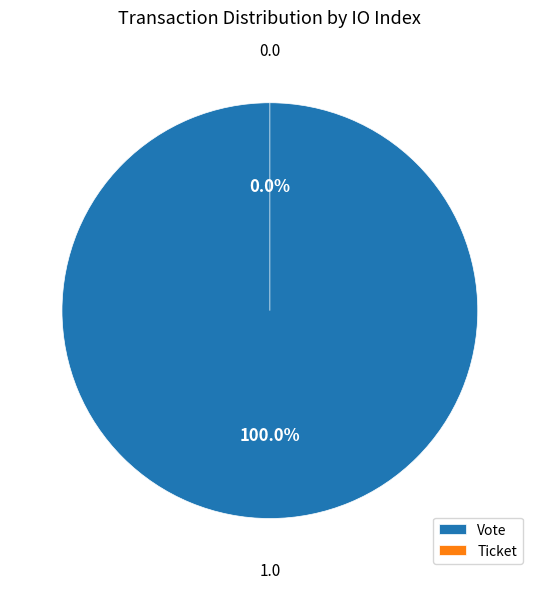

How many segments does this pie chart have?

2